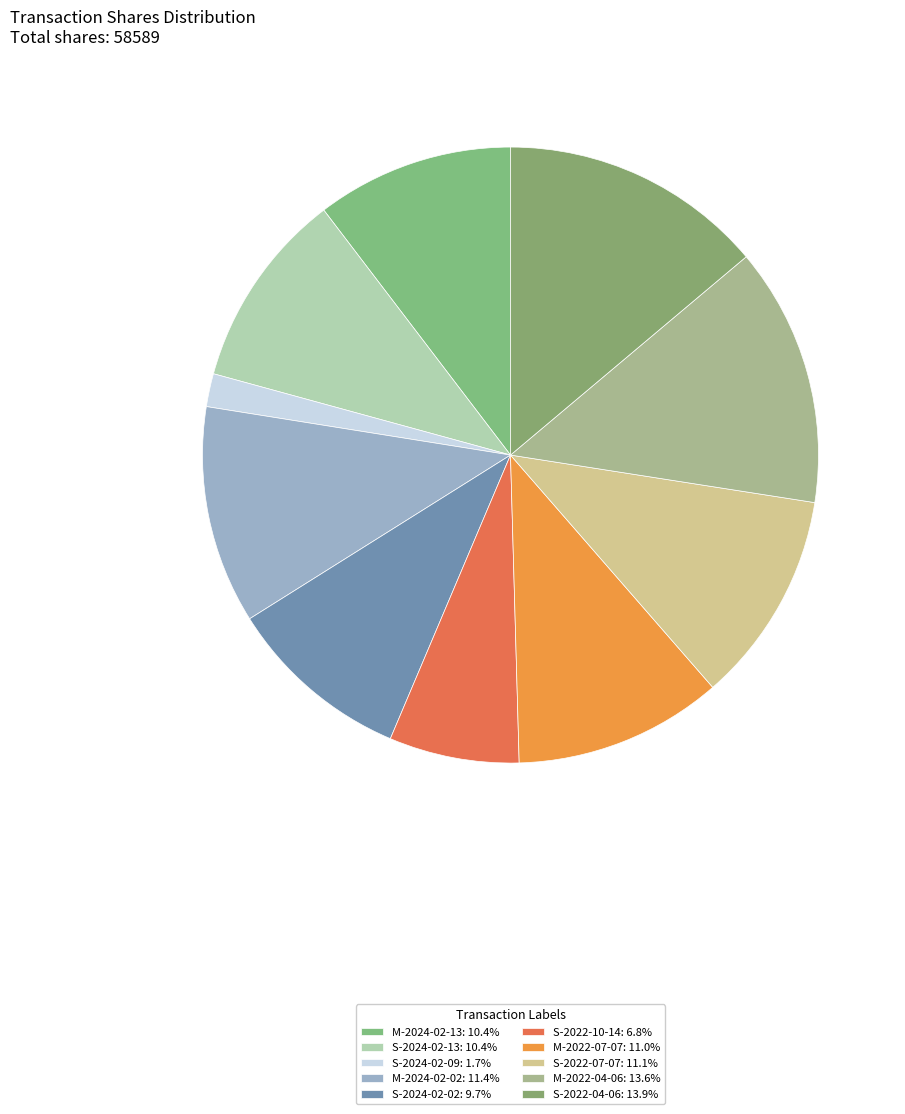

How many segments does this pie chart have?

10